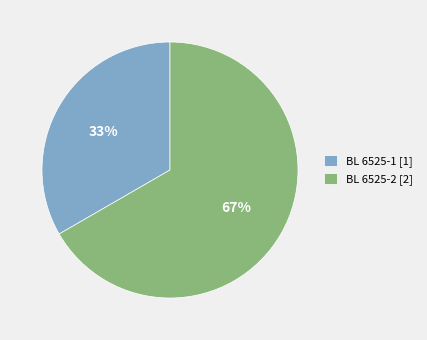

Do BL 6525-2 [2] and BL 6525-1 [1] together represent more than half of the pie?

Yes